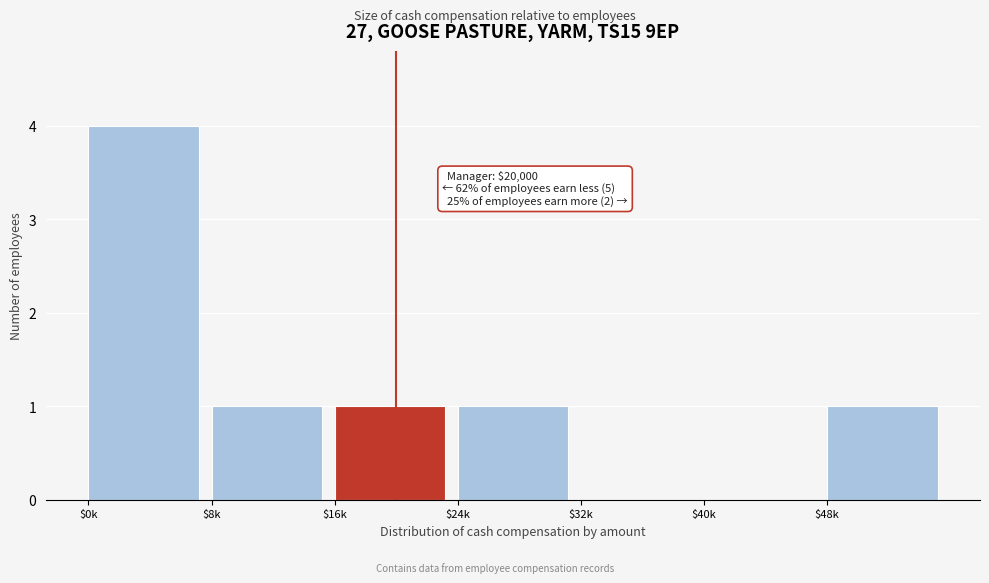

What is the sum of all values?

8